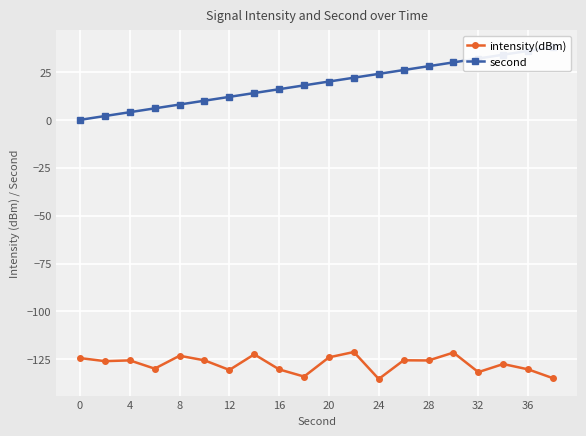

What is the minimum value for intensity(dBm)?

-135.2